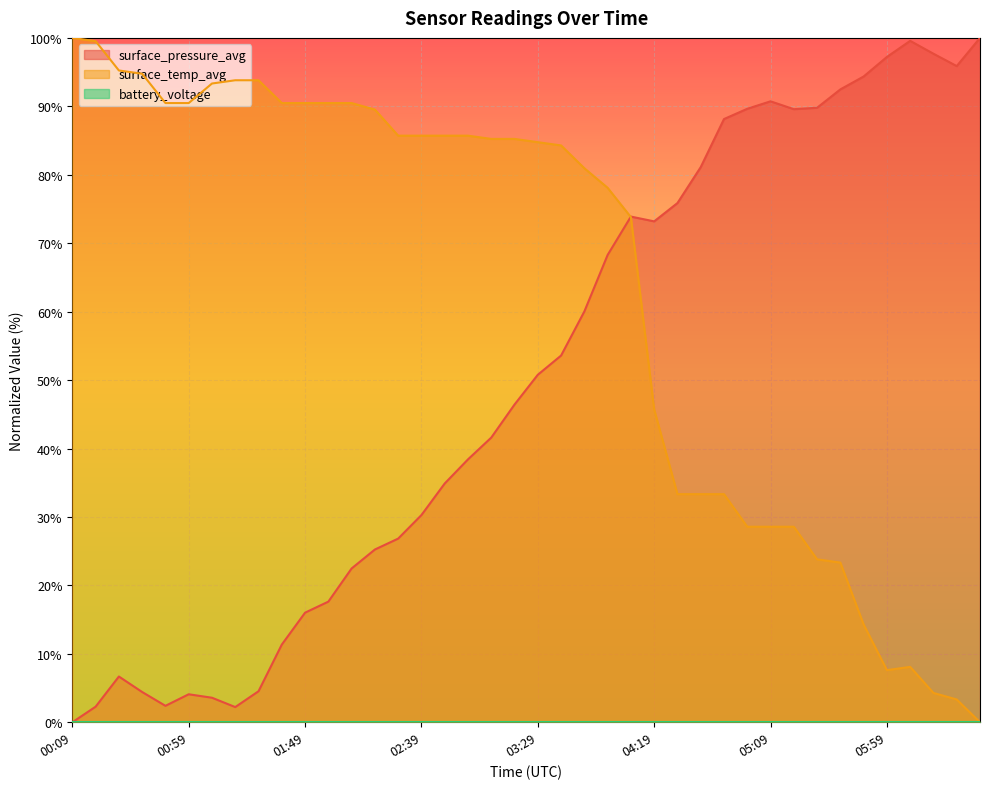

What is the difference between the surface_temp_avg values at 04:39 and 00:49?

57.1